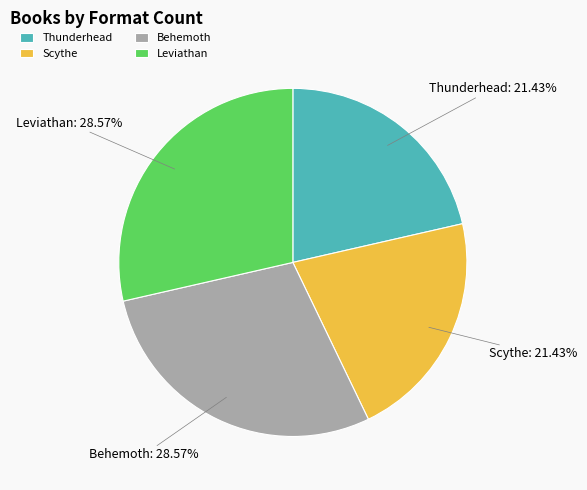

How many segments does this pie chart have?

4